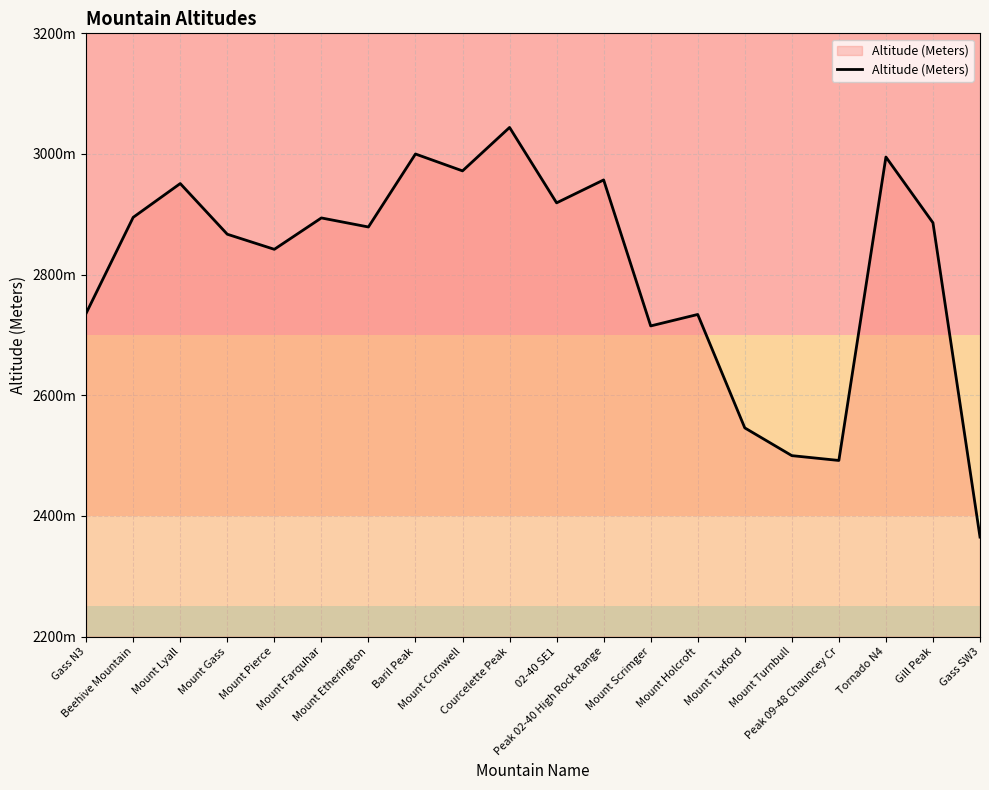

What position from the left is Baril Peak?

8